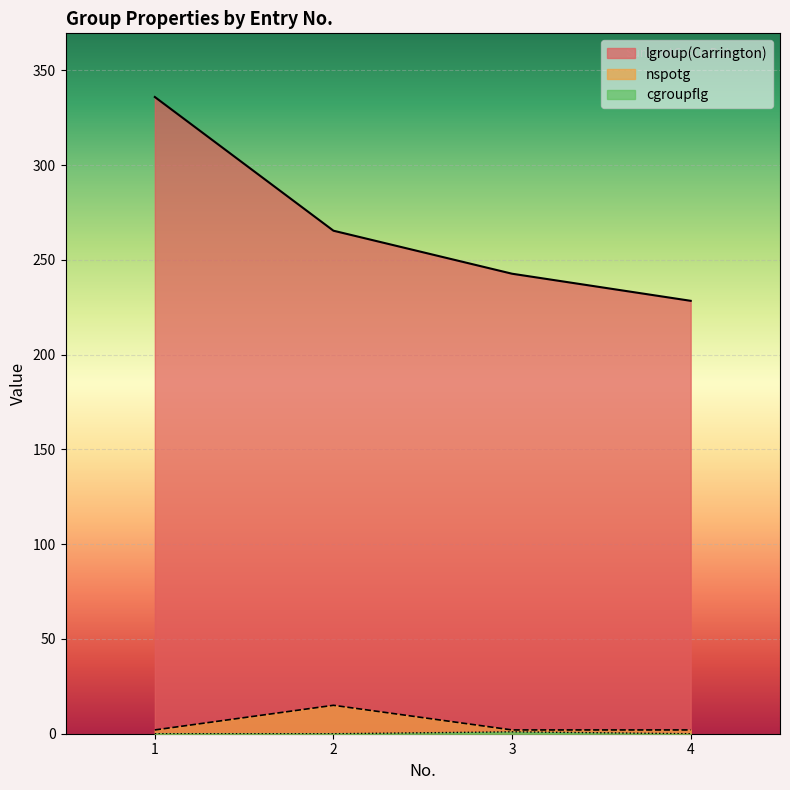

In nspotg, how many points are higher than both neighbors (excluding endpoints)?

1